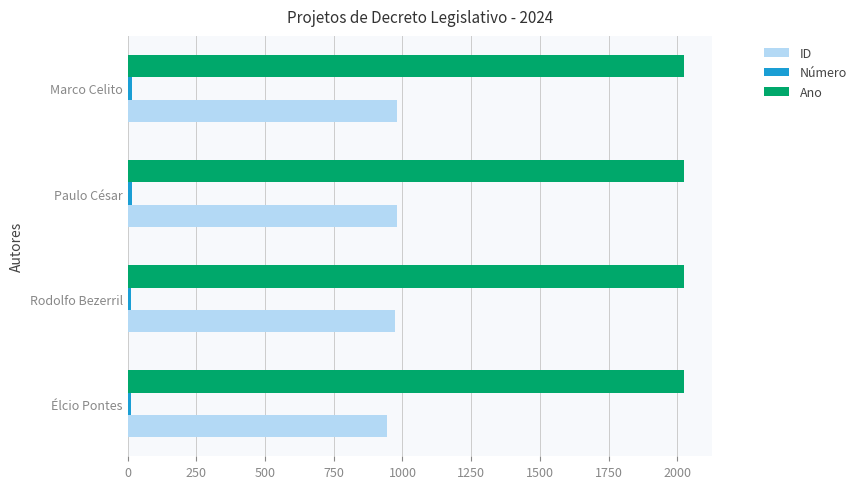

The Ano series shows 2024 at Élcio Pontes. True or false?

True